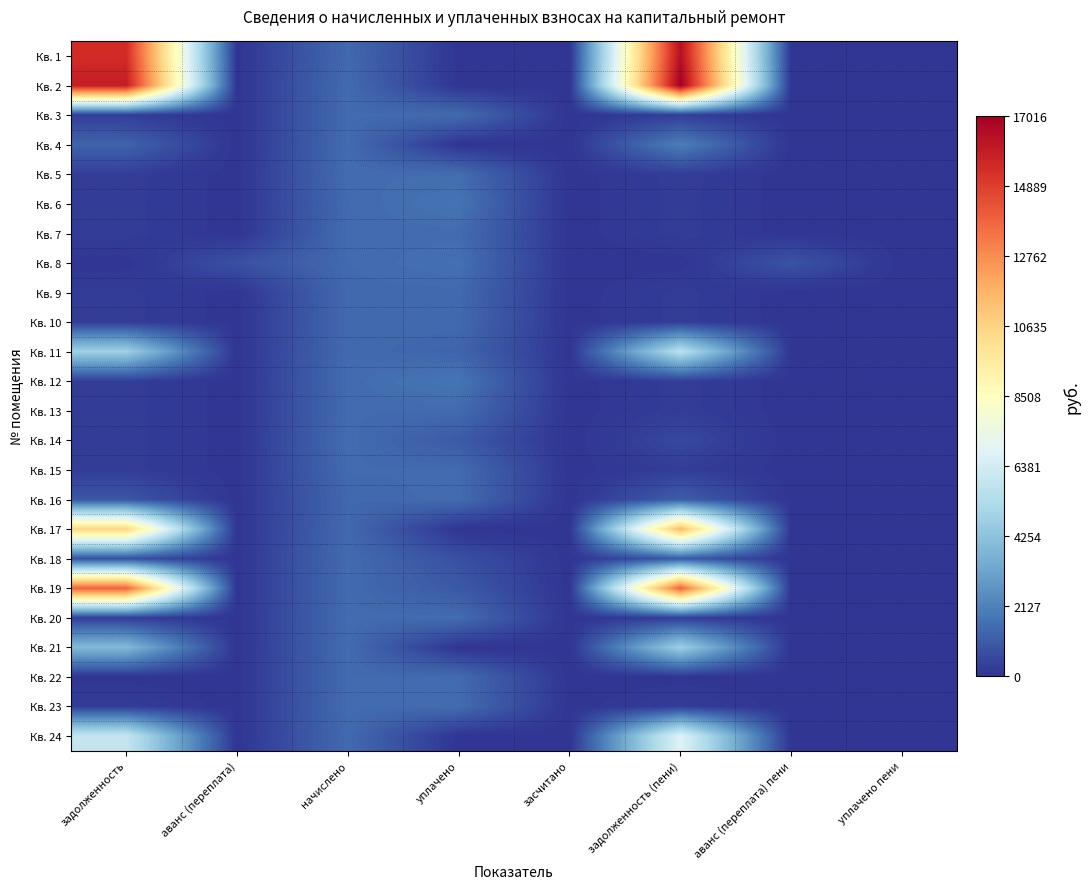

Reading left to right, list all the values displayed in this chart.

Кв. 1: задолженность=15446.4	аванс (переплата)=0.0	начислено=1421.5	уплачено=0.0	засчитано=0.0	задолженность (пени)=16463.2	аванс (переплата) пени=0.0	уплачено пени=0.0
Кв. 2: задолженность=15964.7	аванс (переплата)=0.0	начислено=1469.2	уплачено=0.0	засчитано=0.0	задолженность (пени)=17015.6	аванс (переплата) пени=0.0	уплачено пени=0.0
Кв. 3: задолженность=245.9	аванс (переплата)=0.0	начислено=1475.5	уплачено=1475.5	засчитано=0.0	задолженность (пени)=245.9	аванс (переплата) пени=0.0	уплачено пени=0.0
Кв. 4: задолженность=1244.9	аванс (переплата)=0.0	начислено=1485.1	уплачено=0.0	засчитано=0.0	задолженность (пени)=2013.0	аванс (переплата) пени=0.0	уплачено пени=0.0
Кв. 5: задолженность=253.3	аванс (переплата)=0.0	начислено=1520.0	уплачено=1520.0	засчитано=0.0	задолженность (пени)=253.3	аванс (переплата) пени=0.0	уплачено пени=0.0
Кв. 6: задолженность=242.7	аванс (переплата)=0.0	начислено=1456.4	уплачено=1698.1	засчитано=0.0	задолженность (пени)=242.7	аванс (переплата) пени=0.0	уплачено пени=0.2
Кв. 7: задолженность=248.6	аванс (переплата)=0.0	начислено=1491.4	уплачено=1491.4	засчитано=0.0	задолженность (пени)=248.6	аванс (переплата) пени=0.0	уплачено пени=0.0
Кв. 8: задолженность=0.0	аванс (переплата)=752.1	начислено=1462.8	уплачено=1614.6	засчитано=0.0	задолженность (пени)=0.0	аванс (переплата) пени=828.0	уплачено пени=0.0
Кв. 9: задолженность=238.5	аванс (переплата)=0.0	начислено=1431.0	уплачено=1431.0	засчитано=0.0	задолженность (пени)=238.5	аванс (переплата) пени=0.0	уплачено пени=0.0
Кв. 10: задолженность=240.6	аванс (переплата)=0.0	начислено=1443.7	уплачено=1443.7	засчитано=0.0	задолженность (пени)=240.6	аванс (переплата) пени=0.0	уплачено пени=0.0
Кв. 11: задолженность=4769.9	аванс (переплата)=0.0	начислено=1453.3	уплачено=1292.7	засчитано=0.0	задолженность (пени)=5593.8	аванс (переплата) пени=0.0	уплачено пени=0.0
Кв. 12: задолженность=249.1	аванс (переплата)=0.0	начислено=1494.6	уплачено=1743.7	засчитано=0.0	задолженность (пени)=249.1	аванс (переплата) пени=0.0	уплачено пени=0.2
Кв. 13: задолженность=245.4	аванс (переплата)=0.0	начислено=1472.3	уплачено=1472.3	засчитано=0.0	задолженность (пени)=245.4	аванс (переплата) пени=0.0	уплачено пени=0.0
Кв. 14: задолженность=251.8	аванс (переплата)=0.0	начислено=1510.5	уплачено=1007.0	засчитано=0.0	задолженность (пени)=503.6	аванс (переплата) пени=0.0	уплачено пени=0.0
Кв. 15: задолженность=245.4	аванс (переплата)=0.0	начислено=1472.3	уплачено=1472.3	засчитано=0.0	задолженность (пени)=245.4	аванс (переплата) пени=0.0	уплачено пени=0.0
Кв. 16: задолженность=895.9	аванс (переплата)=0.0	начислено=1399.2	уплачено=1500.0	засчитано=0.0	задолженность (пени)=1103.8	аванс (переплата) пени=0.0	уплачено пени=0.0
Кв. 17: задолженность=10584.9	аванс (переплата)=0.0	начислено=1427.8	уплачено=0.0	засчитано=0.0	задолженность (пени)=11515.7	аванс (переплата) пени=0.0	уплачено пени=0.0
Кв. 18: задолженность=742.9	аванс (переплата)=0.0	начислено=1481.9	уплачено=740.0	засчитано=0.0	задолженность (пени)=997.1	аванс (переплата) пени=0.0	уплачено пени=0.0
Кв. 19: задолженность=13884.5	аванс (переплата)=0.0	начислено=1469.2	уплачено=980.4	засчитано=0.0	задолженность (пени)=13892.5	аванс (переплата) пени=0.0	уплачено пени=0.0
Кв. 20: задолженность=249.6	аванс (переплата)=0.0	начислено=1497.8	уплачено=1497.8	засчитано=0.0	задолженность (пени)=249.6	аванс (переплата) пени=0.0	уплачено пени=0.0
Кв. 21: задолженность=3893.3	аванс (переплата)=0.0	начислено=1494.6	уплачено=0.0	засчитано=0.0	задолженность (пени)=4725.6	аванс (переплата) пени=0.0	уплачено пени=0.0
Кв. 22: задолженность=0.0	аванс (переплата)=0.0	начислено=1469.2	уплачено=1469.2	засчитано=0.0	задолженность (пени)=0.0	аванс (переплата) пени=0.0	уплачено пени=0.0
Кв. 23: задолженность=248.6	аванс (переплата)=0.0	начислено=1491.4	уплачено=1491.4	засчитано=0.0	задолженность (пени)=248.6	аванс (переплата) пени=0.0	уплачено пени=0.0
Кв. 24: задолженность=5947.9	аванс (переплата)=0.0	начислено=1446.9	уплачено=0.0	засчитано=0.0	задолженность (пени)=6799.5	аванс (переплата) пени=0.0	уплачено пени=0.0